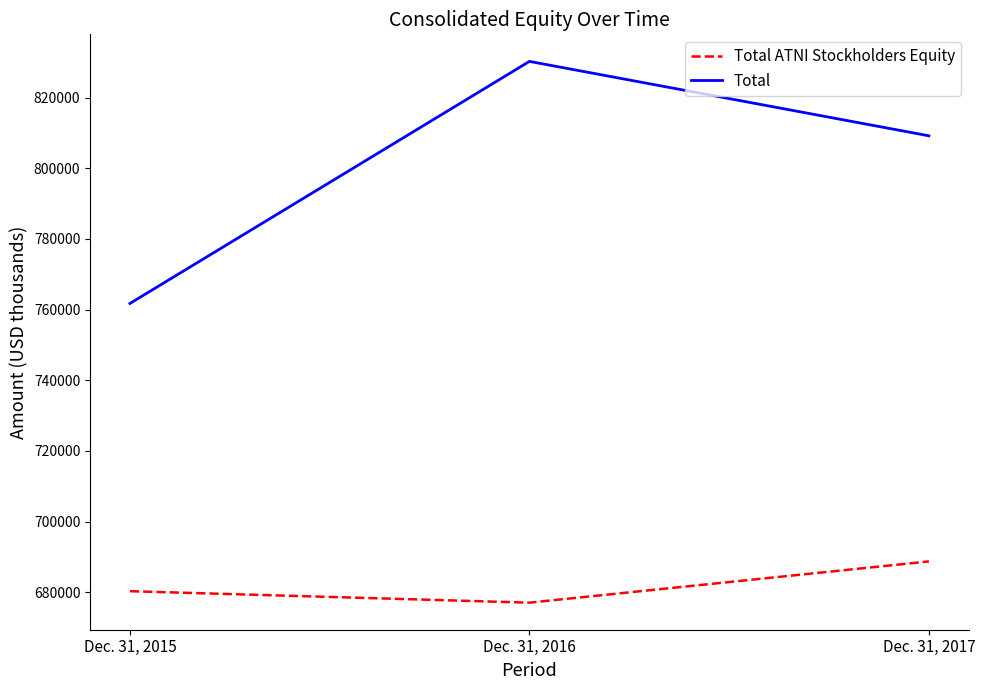

List the labels in order of Total value, smallest first.

Dec. 31, 2015, Dec. 31, 2017, Dec. 31, 2016